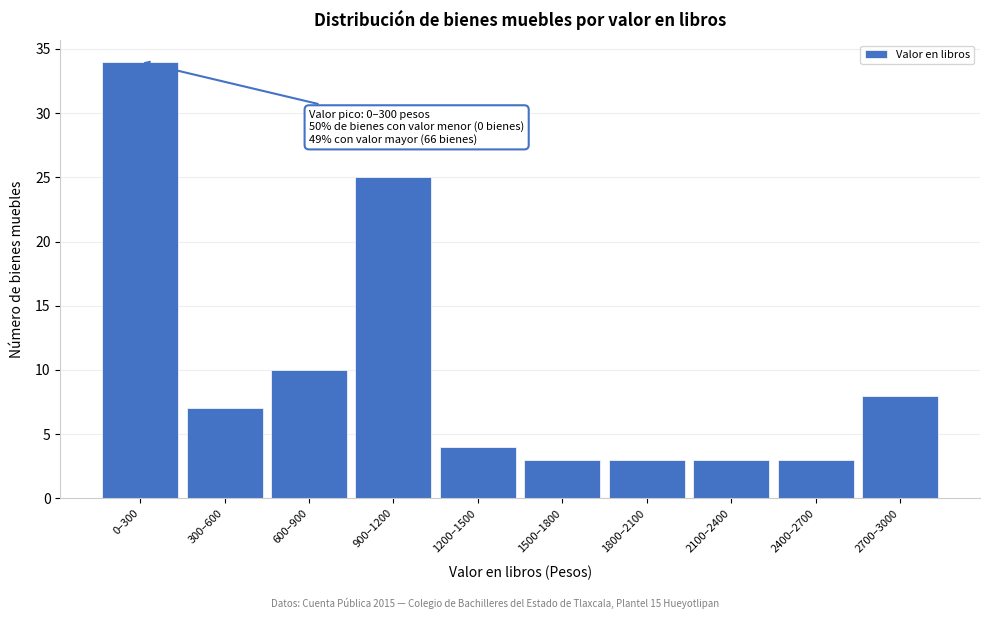

Reading left to right, list all the values displayed in this chart.

34	7	10	25	4	3	3	3	3	8